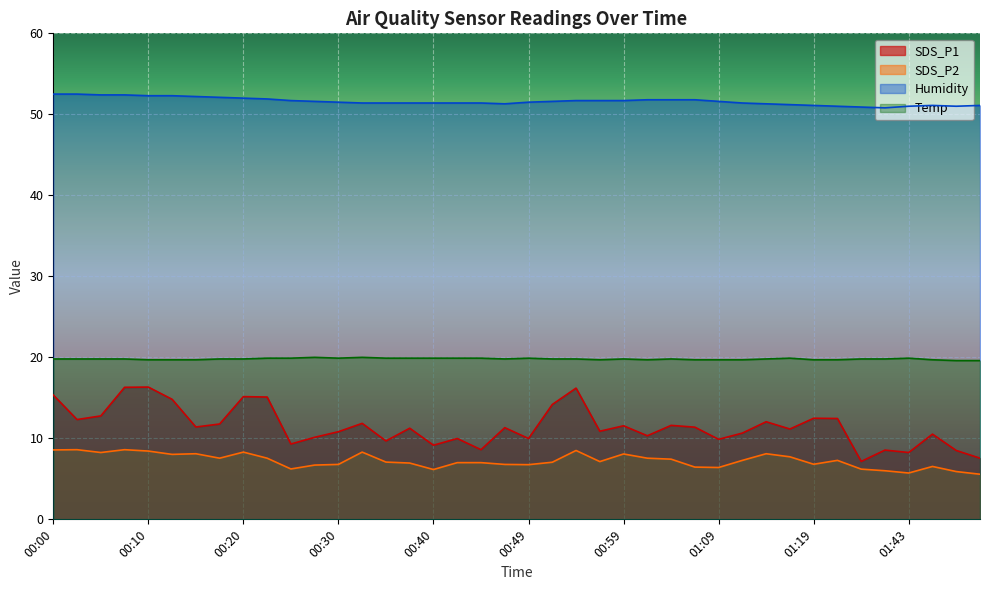

Reading left to right, list all the values displayed in this chart.

SDS_P1: 00:00=15.3	00:03=12.3	00:05=12.8	00:08=16.3	00:10=16.3	00:13=14.8	00:15=11.4	00:18=11.8	00:20=15.2	00:22=15.1	00:25=9.3	00:27=10.1	00:30=10.8	00:32=11.8	00:35=9.7	00:37=11.2	00:40=9.2	00:42=10.0	00:45=8.6	00:47=11.3	00:49=10.0	00:52=14.2	00:54=16.2	00:57=10.9	00:59=11.6	01:02=10.3	01:04=11.6	01:07=11.4	01:09=9.9	01:12=10.7	01:14=12.1	01:16=11.2	01:19=12.5	01:21=12.4	01:24=7.2	01:27=8.6	01:43=8.2	01:48=10.5	01:51=8.5	01:53=7.5
SDS_P2: 00:00=8.6	00:03=8.6	00:05=8.2	00:08=8.6	00:10=8.4	00:13=8.0	00:15=8.1	00:18=7.5	00:20=8.3	00:22=7.5	00:25=6.2	00:27=6.7	00:30=6.8	00:32=8.3	00:35=7.1	00:37=7.0	00:40=6.2	00:42=7.0	00:45=7.0	00:47=6.8	00:49=6.8	00:52=7.0	00:54=8.5	00:57=7.1	00:59=8.1	01:02=7.5	01:04=7.4	01:07=6.5	01:09=6.4	01:12=7.3	01:14=8.1	01:16=7.7	01:19=6.8	01:21=7.3	01:24=6.2	01:27=6.0	01:43=5.7	01:48=6.5	01:51=5.9	01:53=5.6
Humidity: 00:00=52.5	00:03=52.5	00:05=52.4	00:08=52.4	00:10=52.3	00:13=52.3	00:15=52.2	00:18=52.1	00:20=52.0	00:22=51.9	00:25=51.7	00:27=51.6	00:30=51.5	00:32=51.4	00:35=51.4	00:37=51.4	00:40=51.4	00:42=51.4	00:45=51.4	00:47=51.3	00:49=51.5	00:52=51.6	00:54=51.7	00:57=51.7	00:59=51.7	01:02=51.8	01:04=51.8	01:07=51.8	01:09=51.6	01:12=51.4	01:14=51.3	01:16=51.2	01:19=51.1	01:21=51.0	01:24=50.9	01:27=50.8	01:43=51.0	01:48=51.1	01:51=51.0	01:53=51.1
Temp: 00:00=19.8	00:03=19.8	00:05=19.8	00:08=19.8	00:10=19.7	00:13=19.7	00:15=19.7	00:18=19.8	00:20=19.8	00:22=19.9	00:25=19.9	00:27=20.0	00:30=19.9	00:32=20.0	00:35=19.9	00:37=19.9	00:40=19.9	00:42=19.9	00:45=19.9	00:47=19.8	00:49=19.9	00:52=19.8	00:54=19.8	00:57=19.7	00:59=19.8	01:02=19.7	01:04=19.8	01:07=19.7	01:09=19.7	01:12=19.7	01:14=19.8	01:16=19.9	01:19=19.7	01:21=19.7	01:24=19.8	01:27=19.8	01:43=19.9	01:48=19.7	01:51=19.6	01:53=19.6